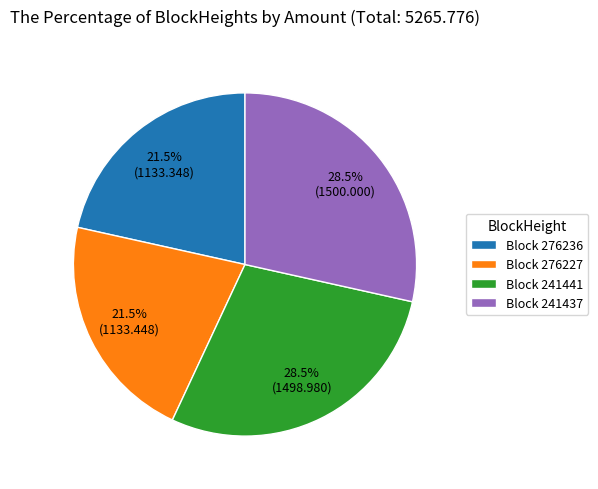

What portion of the pie excludes Block 241437?

71.5%